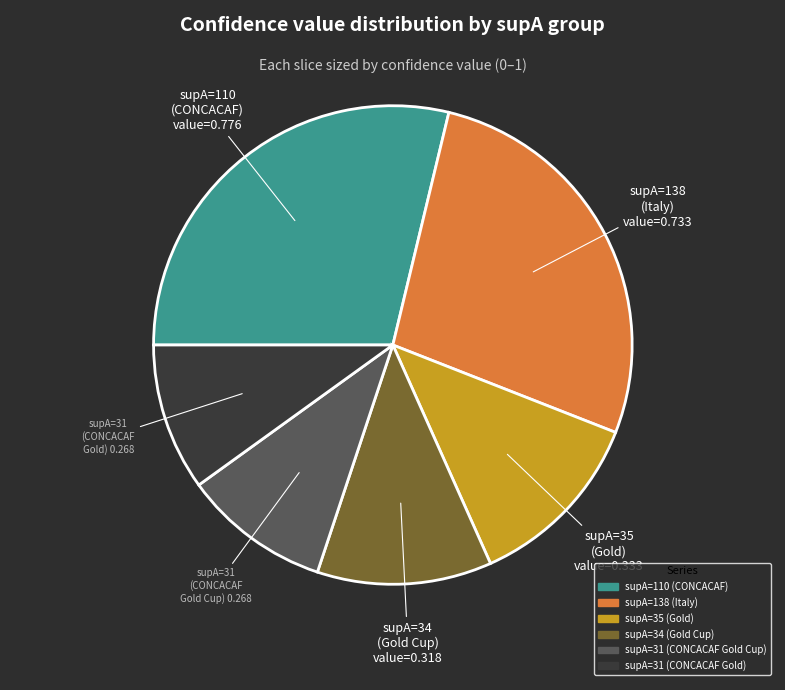

Is there any slice that represents more than half of the pie?

No